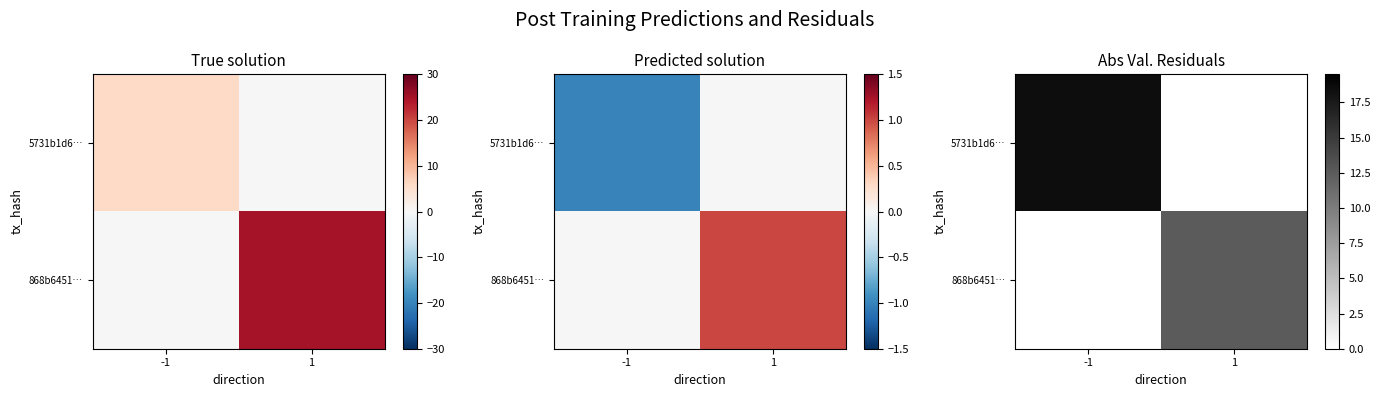

What is the total value across all series at 1?

12.5